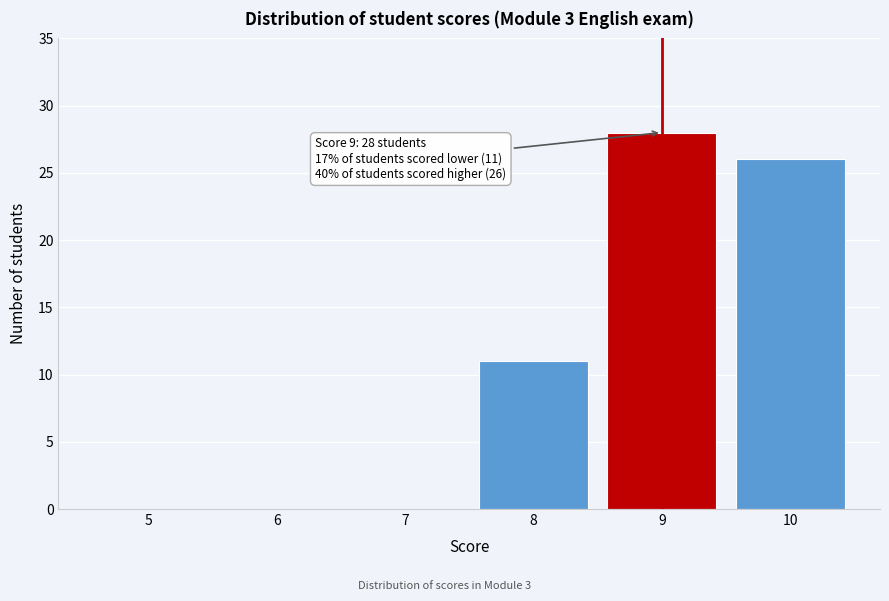

Reading left to right, extract all data points from this chart.

5=0	6=0	7=0	8=11	9=28	10=26